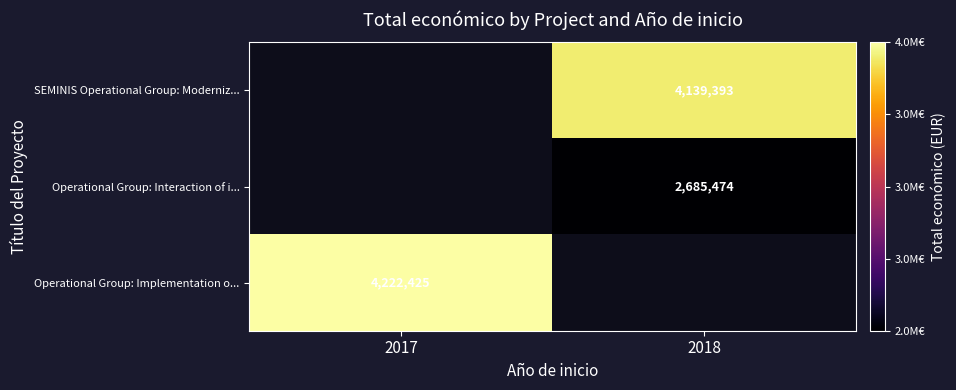

Which has a higher value, 2017 or 2018?

2018